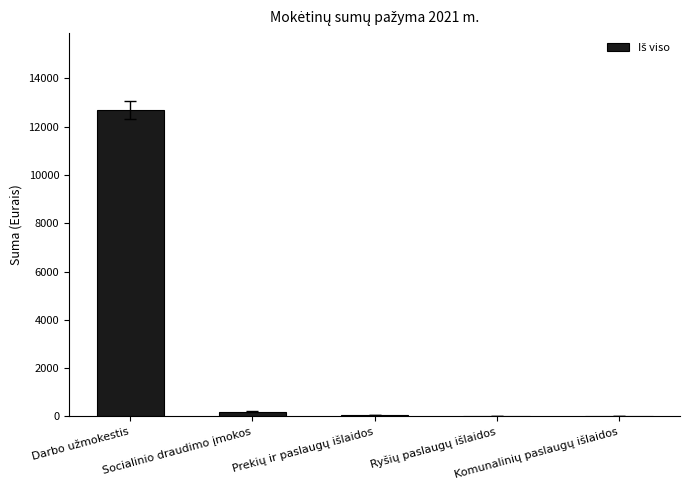

What is the sum of all values?

13006.5